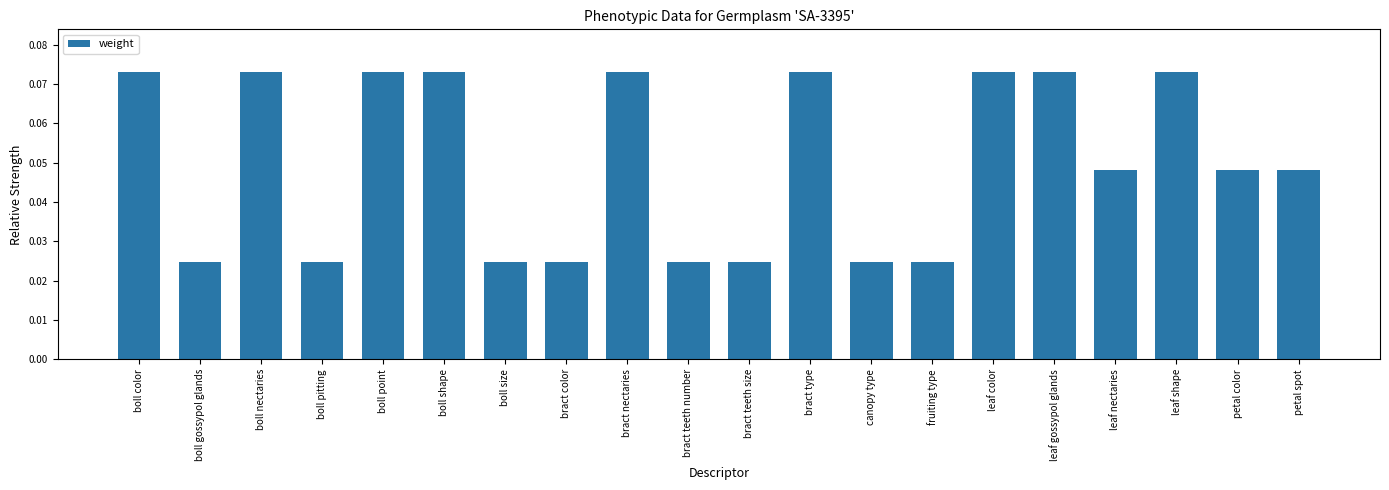

Does the chart contain stacked bars?

No